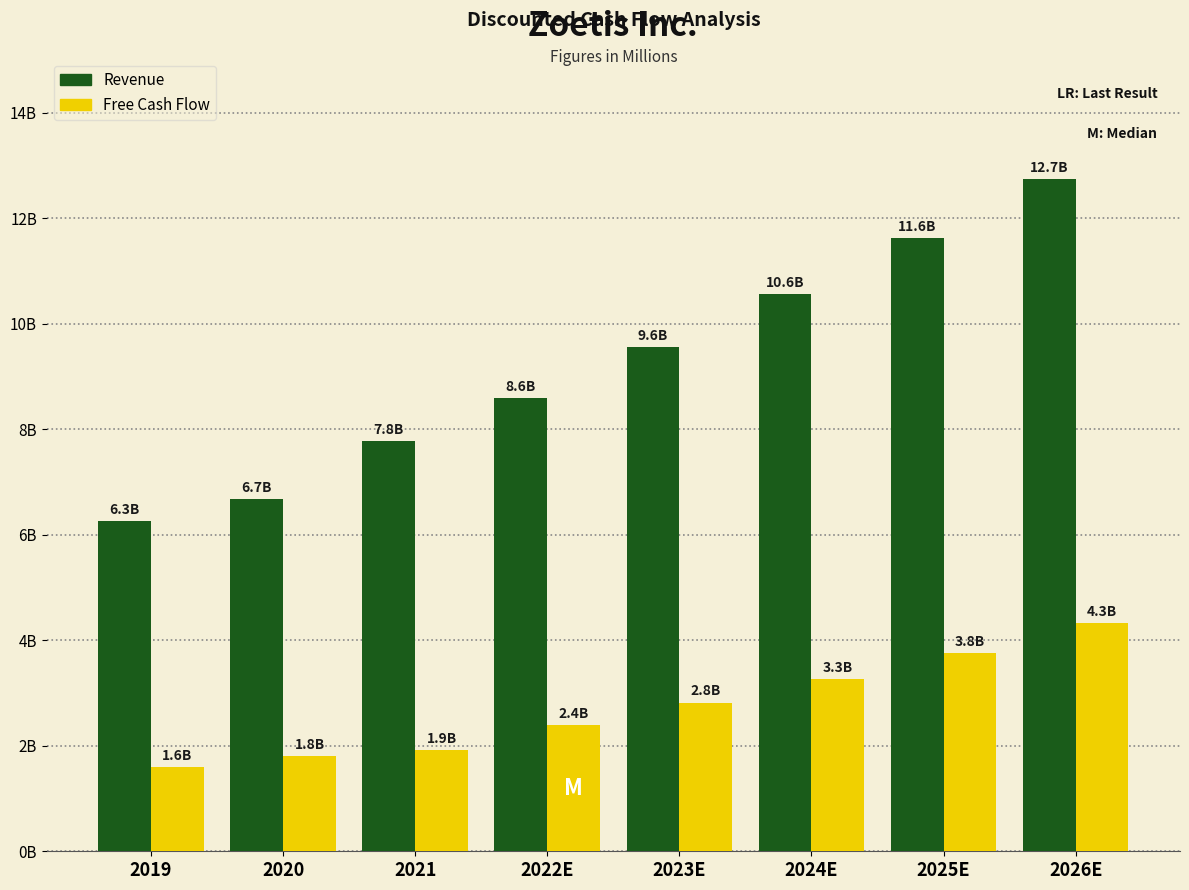

What is the maximum value shown in the chart?

12742.4